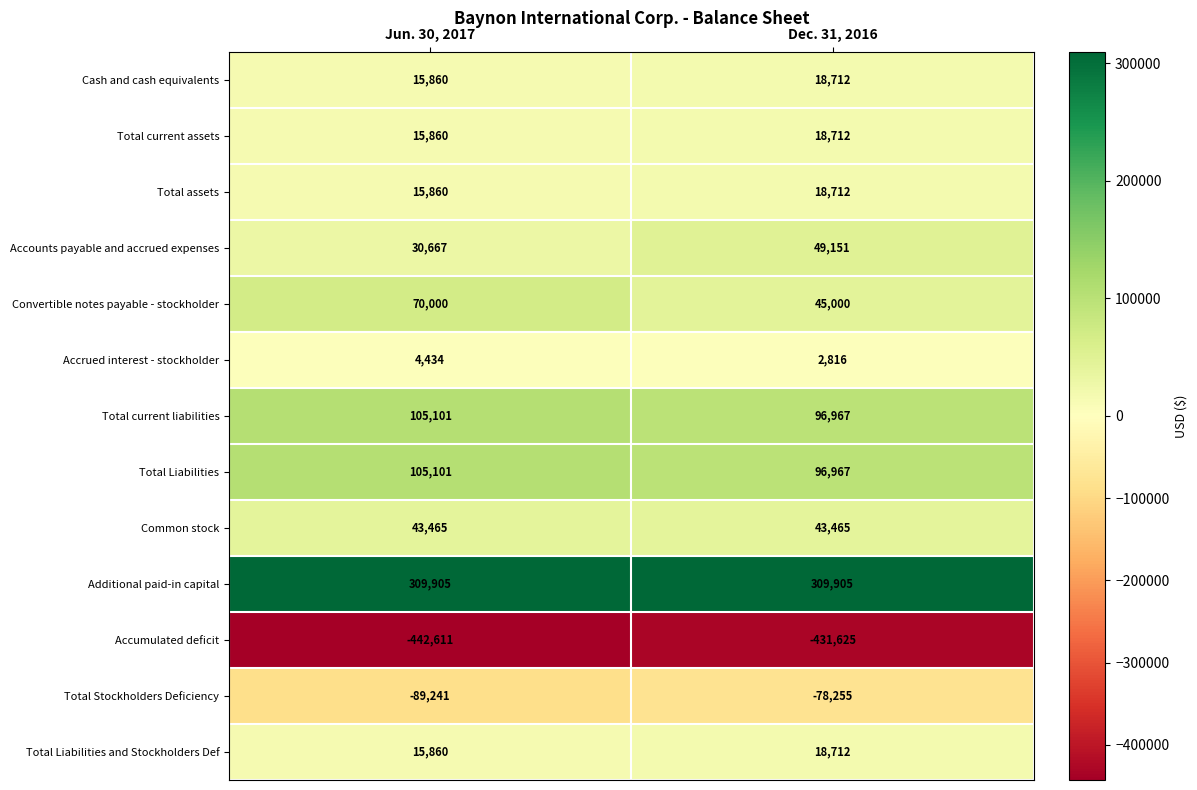

At which label does Convertible notes payable - stockholder reach its peak?

Jun. 30, 2017